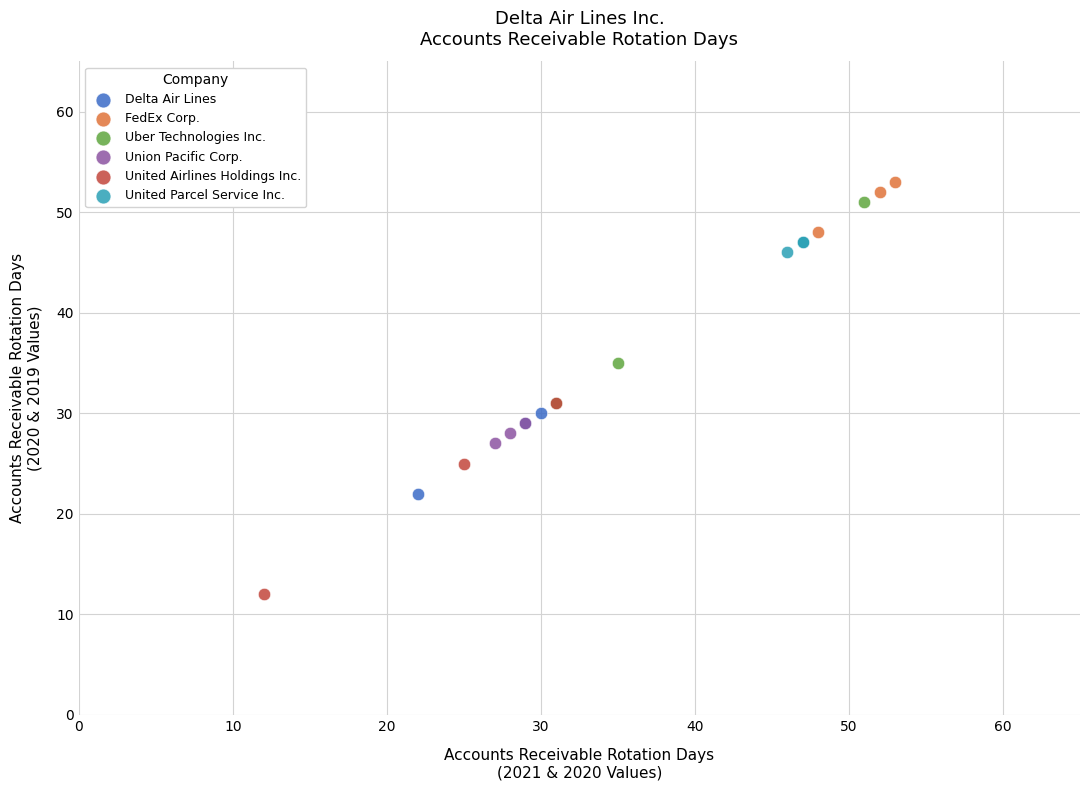

What are all the series names shown in the legend?

Delta Air Lines, FedEx Corp., Uber Technologies Inc., Union Pacific Corp., United Airlines Holdings Inc., United Parcel Service Inc.